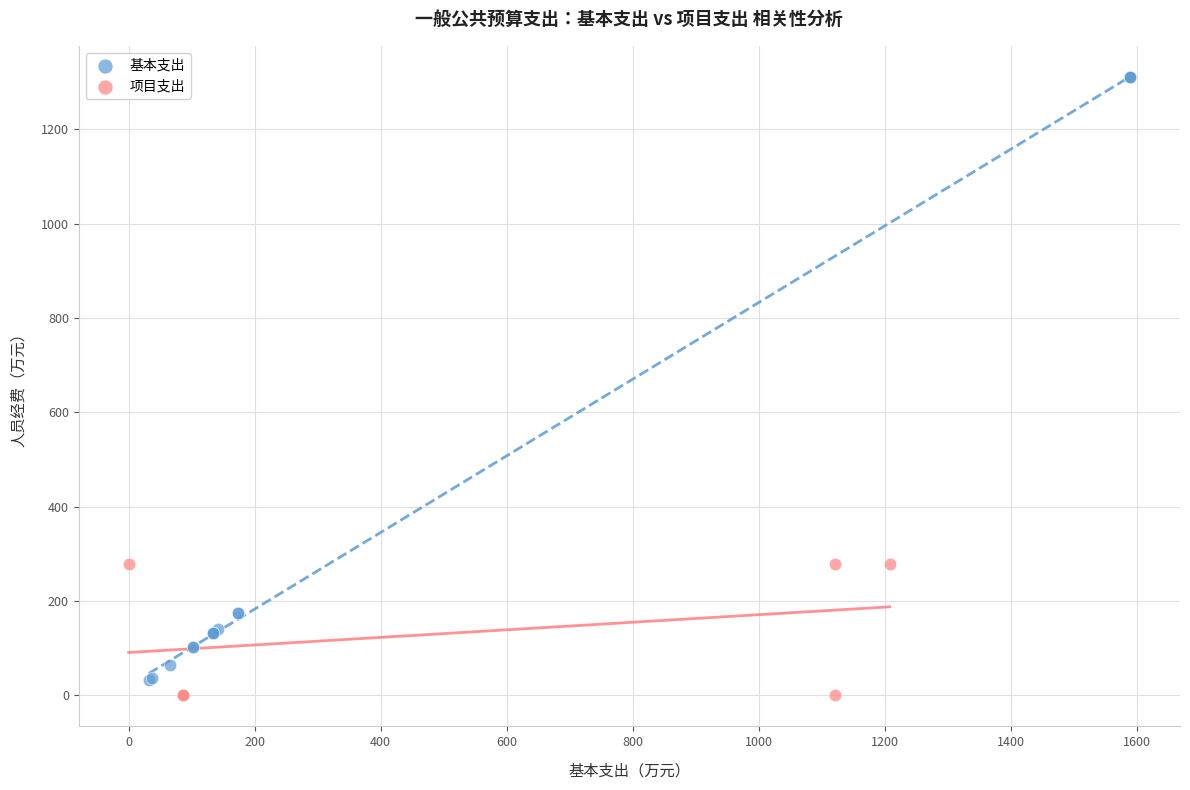

Which series contains the highest Y value?

基本支出